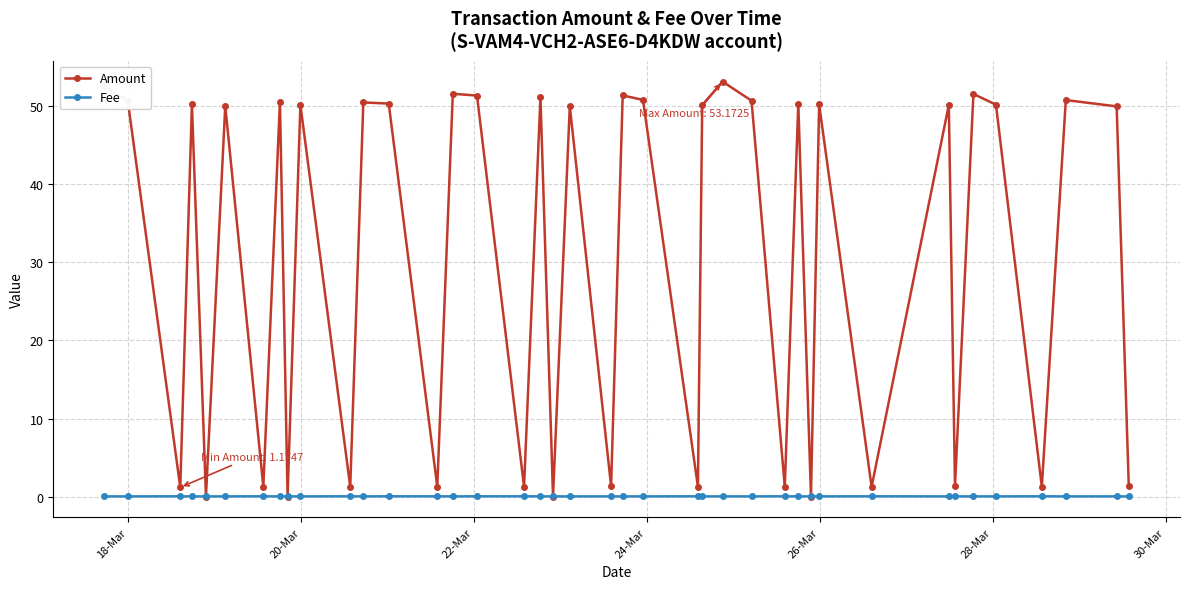

List the series in order of their peak value, highest first.

Amount, Fee